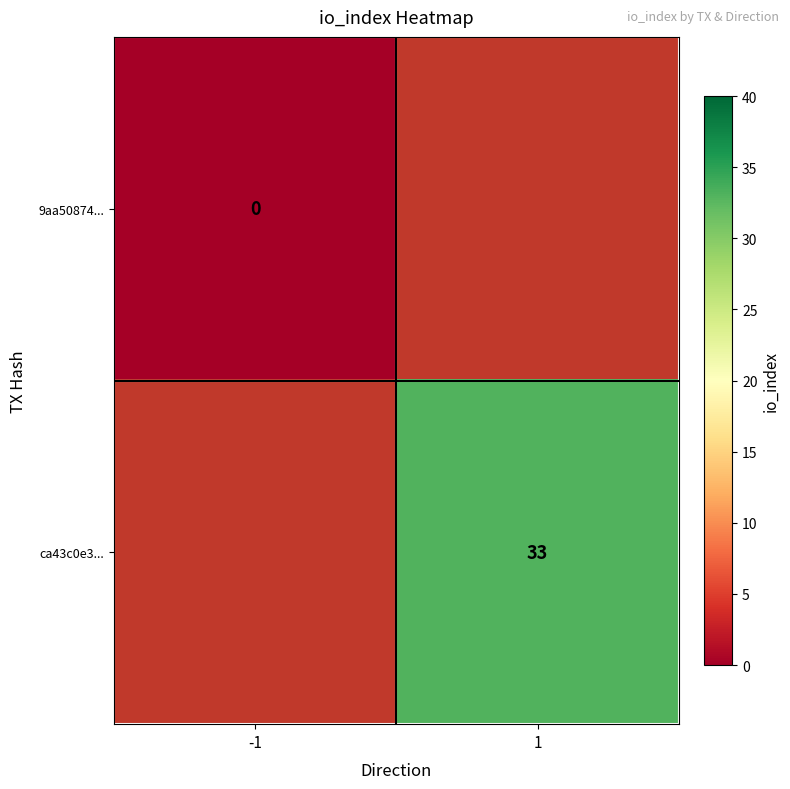

The ca43c0e3... series shows 19 at 1. True or false?

False